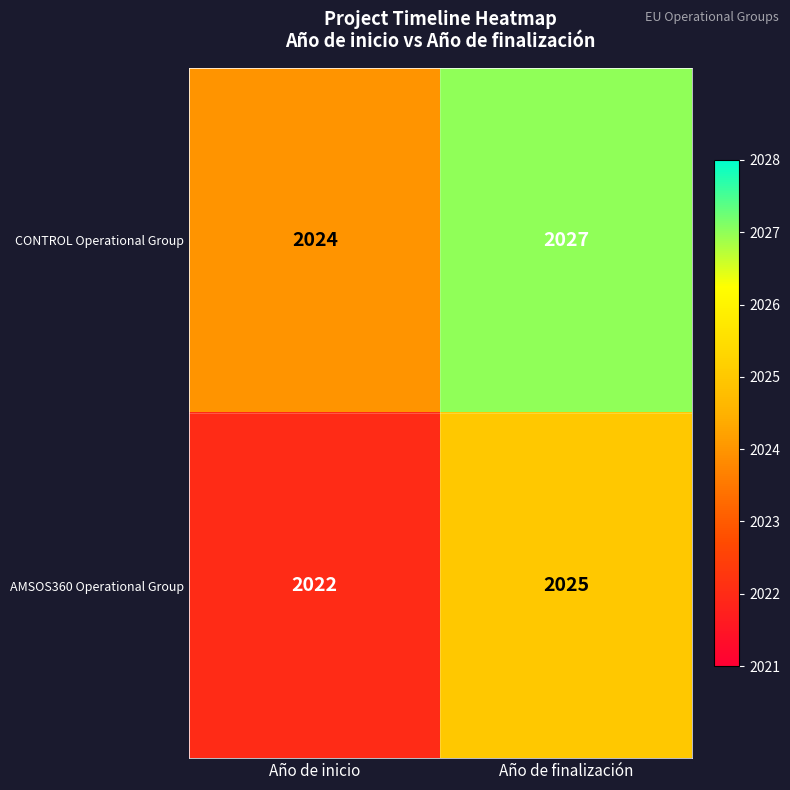

The CONTROL Operational Group series shows 3298 at Año de finalización. True or false?

False